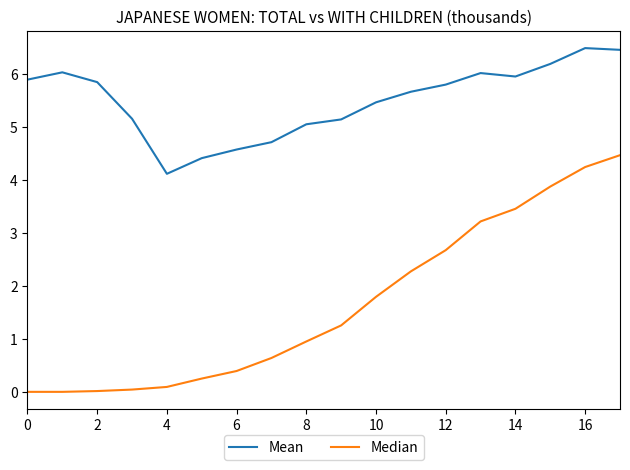

What is the difference between the maximum and minimum values in the Median series?

4.5